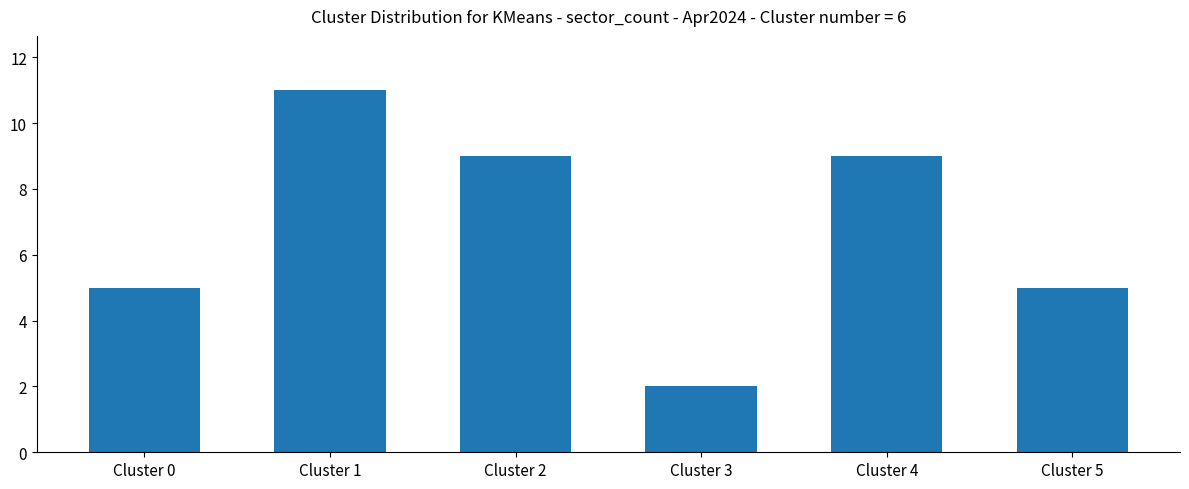

What is the ratio of the value at Cluster 1 to the value at Cluster 4?

1.2